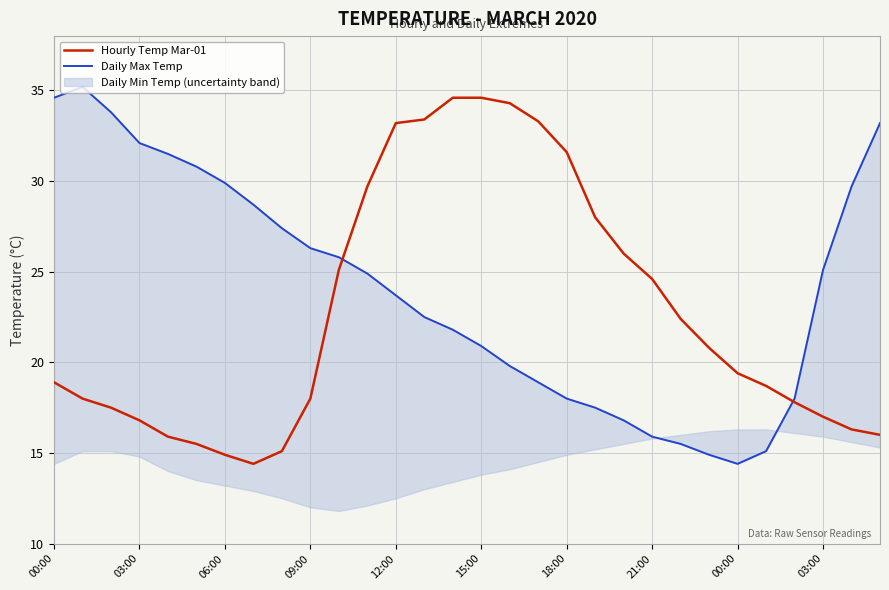

Which category has the highest value in the Hourly Temp Mar-01 series?

14